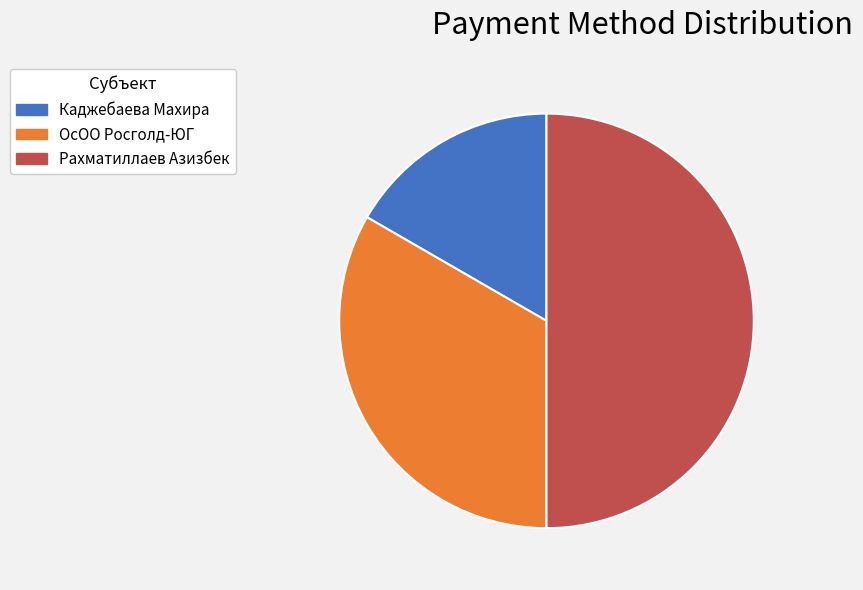

Which slice is the largest?

Рахматиллаев Азизбек